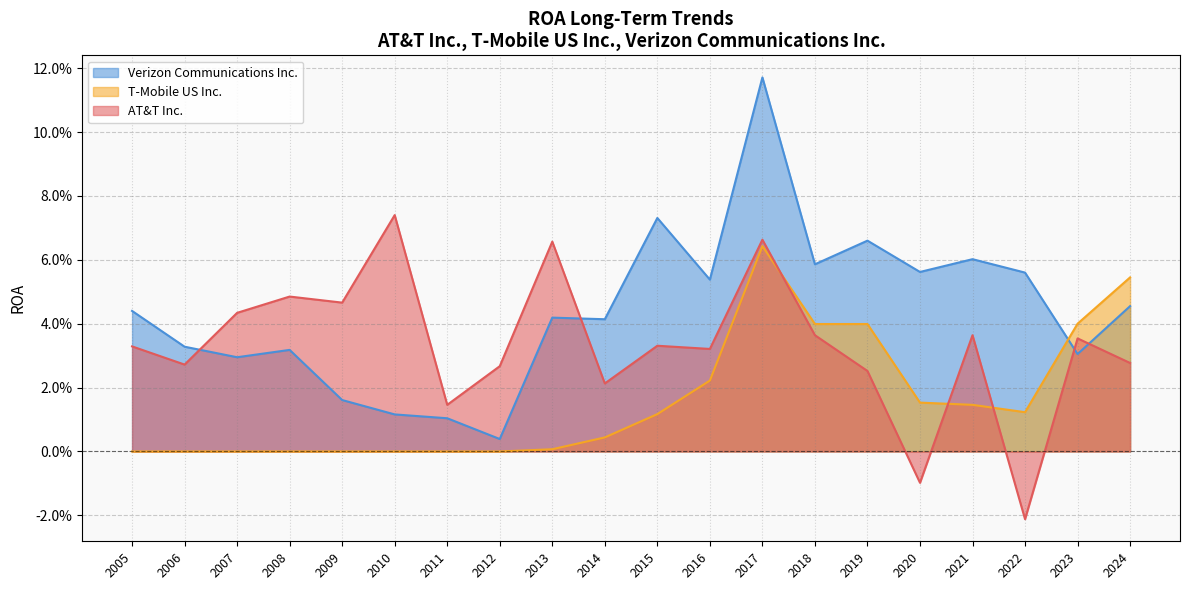

How many AT&T Inc. values are between 0 and 1?

18